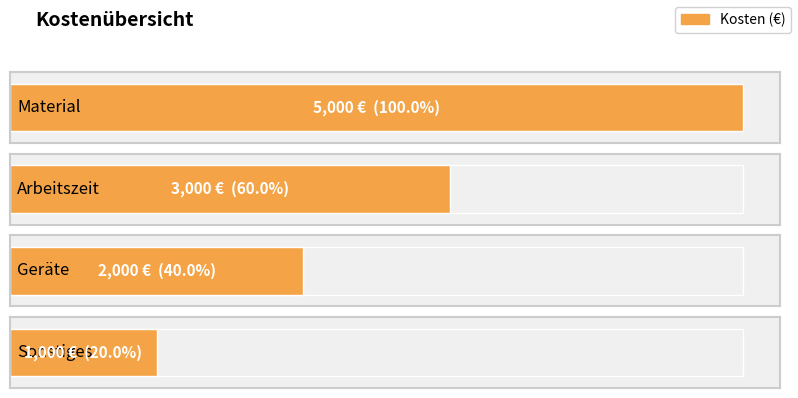

Rank the categories by value from lowest to highest.

Sonstiges, Geräte, Arbeitszeit, Material